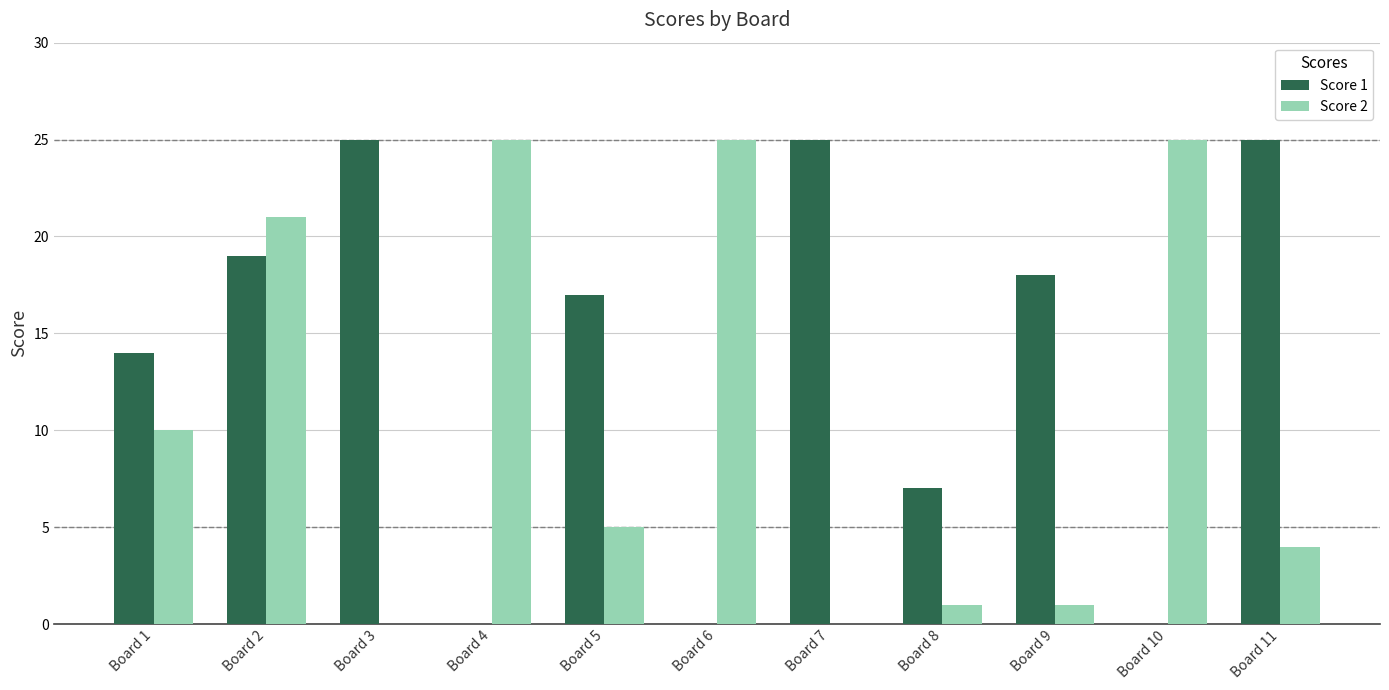

Which series has the largest total across all categories?

Score 1